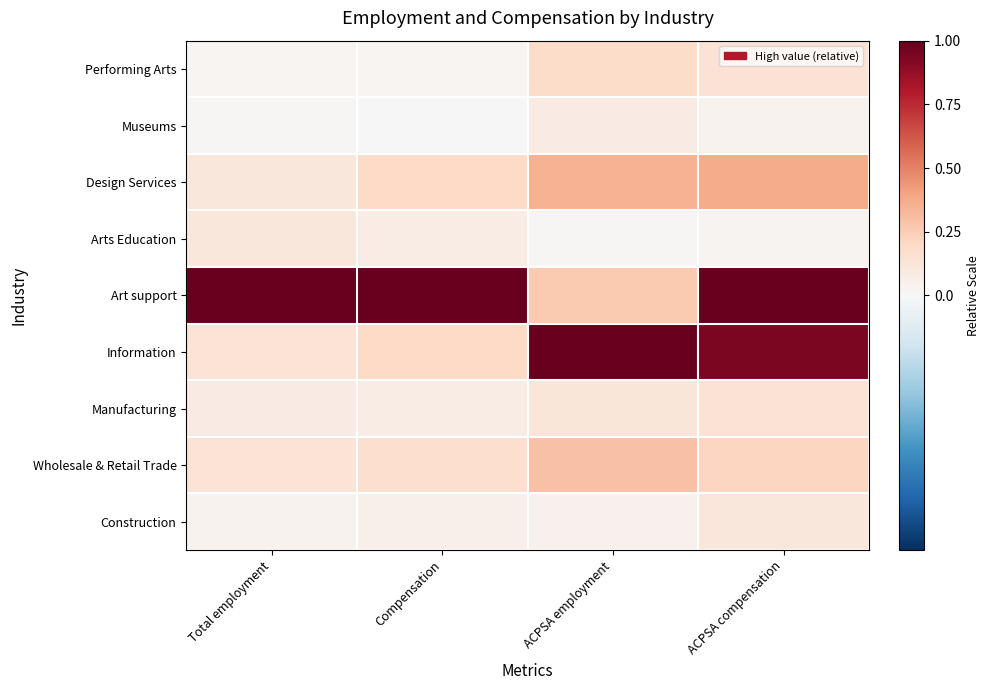

Which series has the largest range (max minus min)?

Information